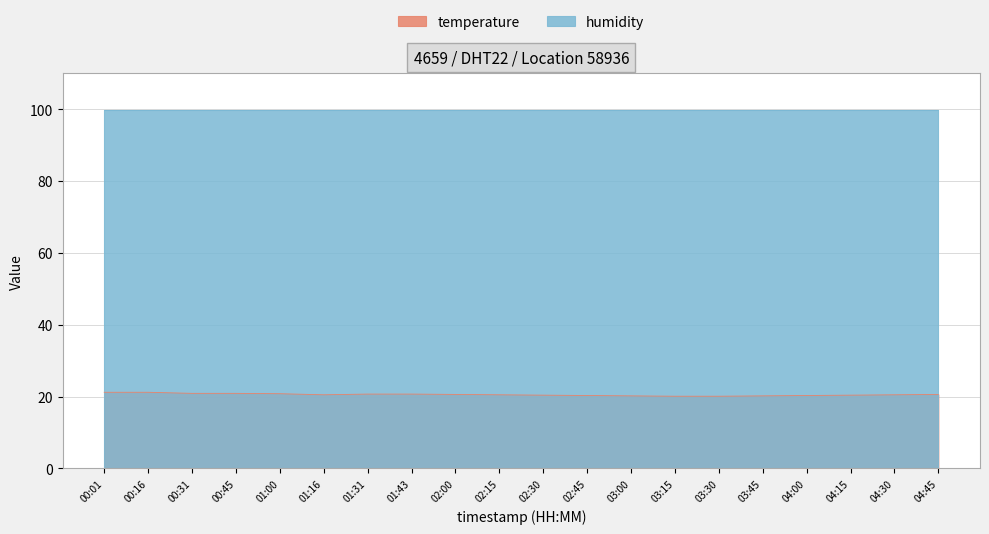

Rank the categories by value from highest to lowest.

00:01, 00:16, 00:31, 00:45, 01:00, 01:31, 01:43, 02:00, 04:45, 01:16, 02:15, 04:30, 02:30, 04:15, 02:45, 04:00, 03:00, 03:45, 03:15, 03:30